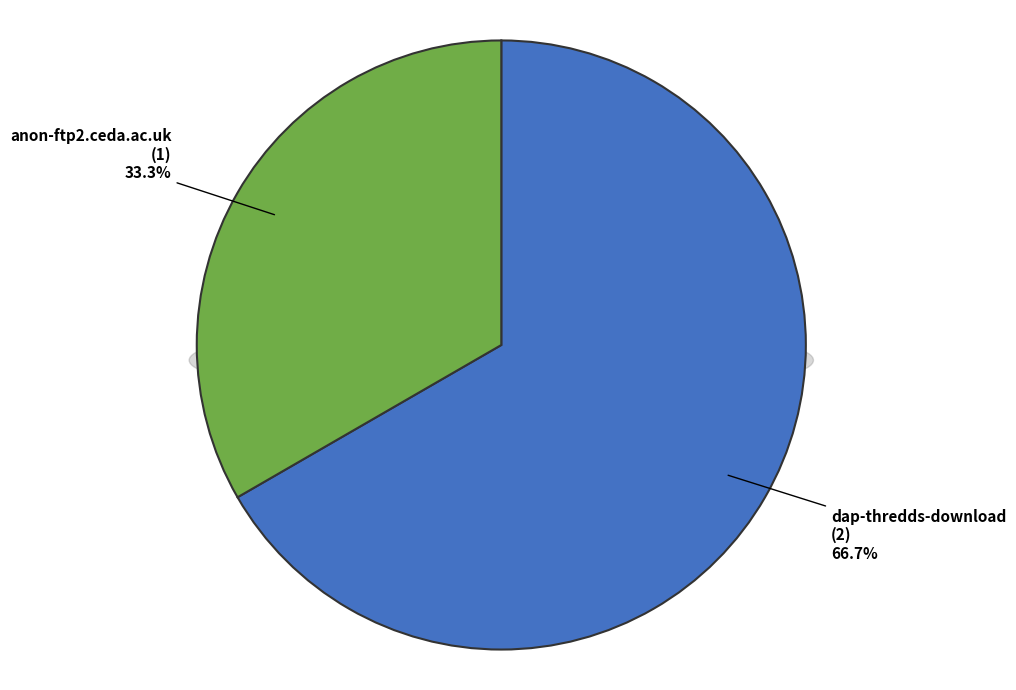

What is the change in value from dap-thredds-download to anon-ftp2.ceda.ac.uk?

-1